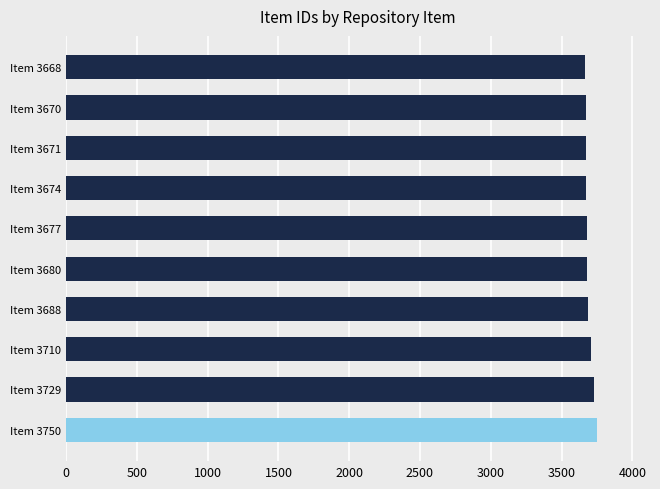

List the labels in order of value, largest first.

Item 3750, Item 3729, Item 3710, Item 3688, Item 3680, Item 3677, Item 3674, Item 3671, Item 3670, Item 3668